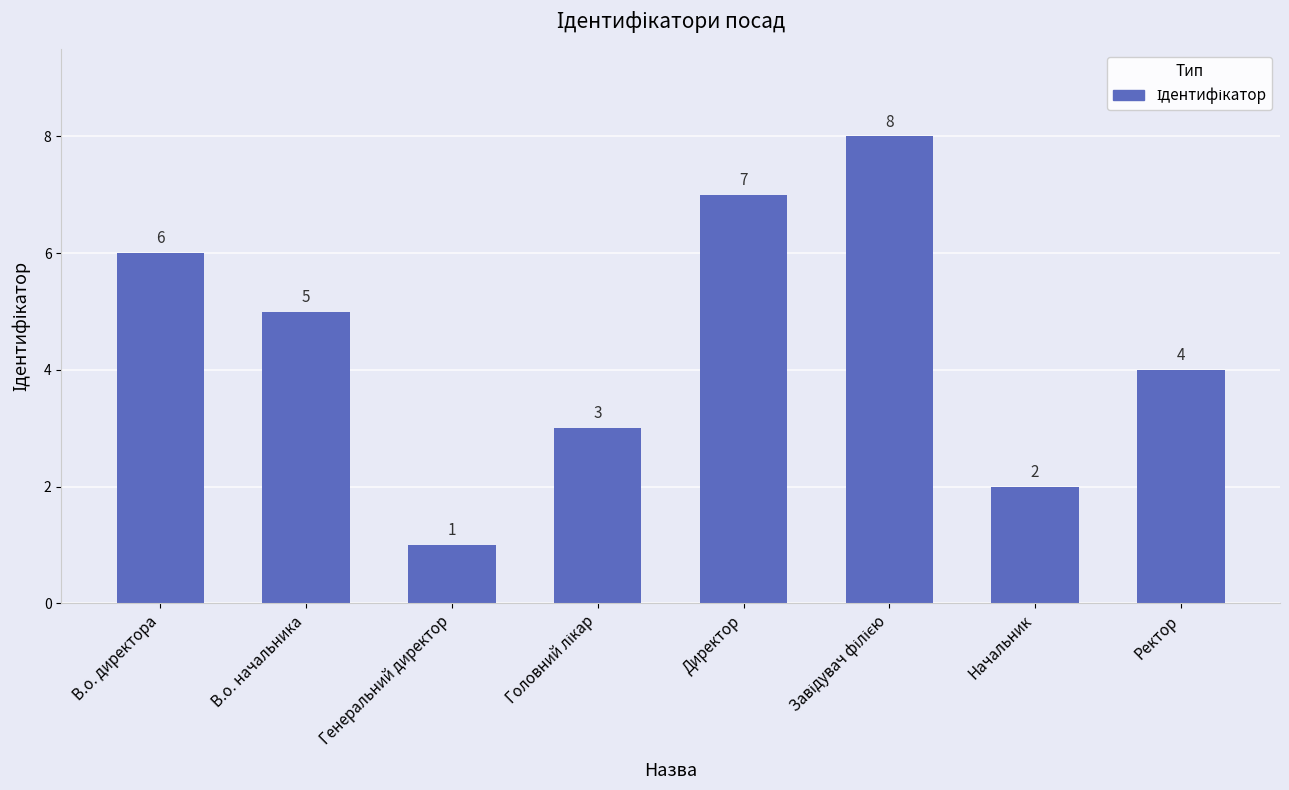

What is the change in value from В.о. директора to Генеральний директор?

-5